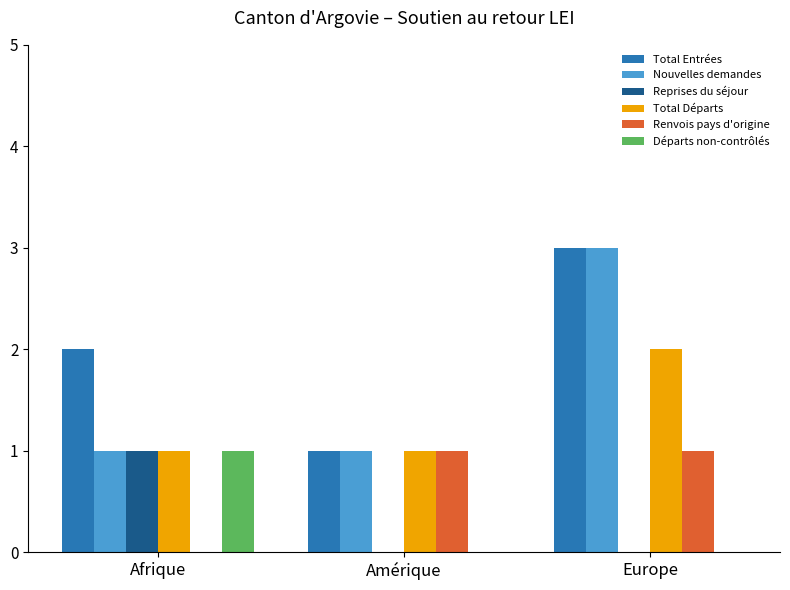

What is the total value across all series at Europe?

9